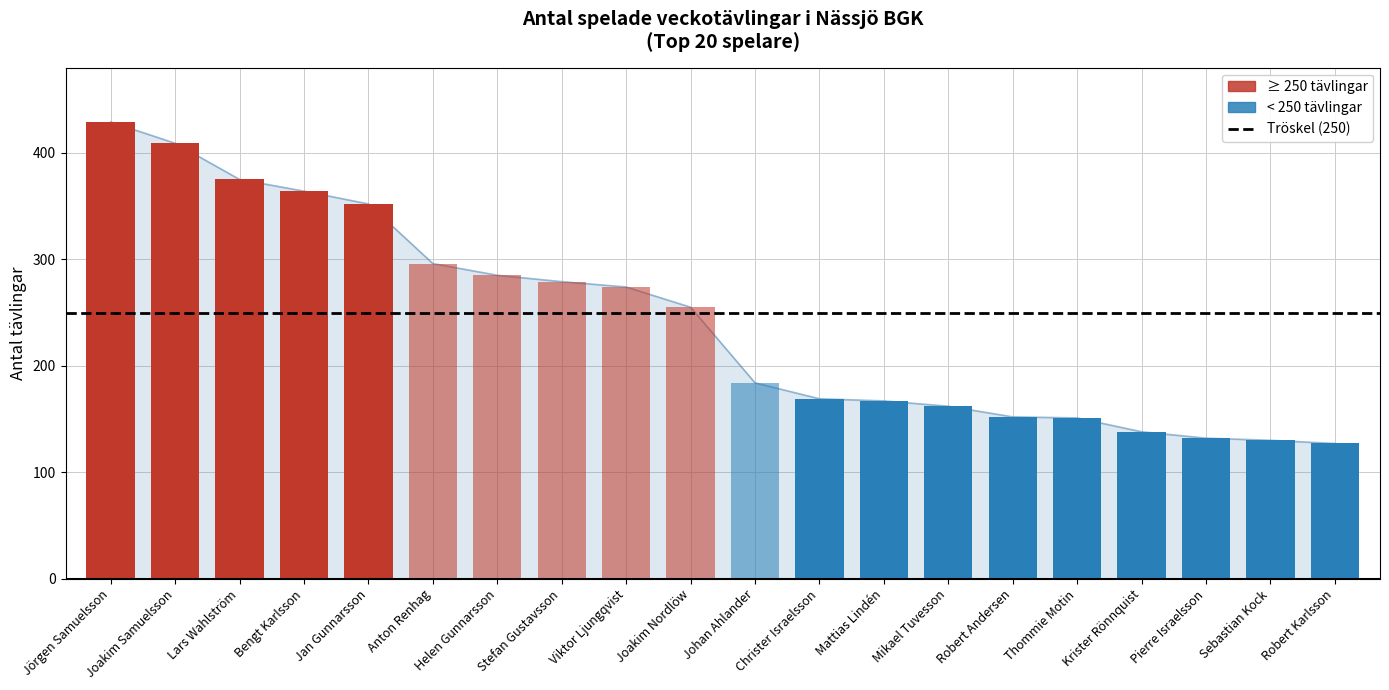

Is it true that the value at Stefan Gustavsson is 383?

False